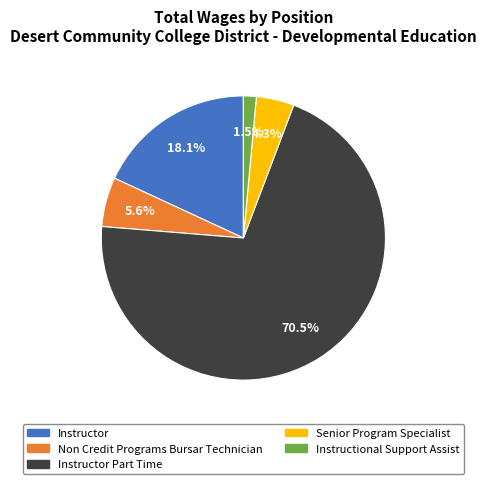

Does any single category account for the majority?

Yes